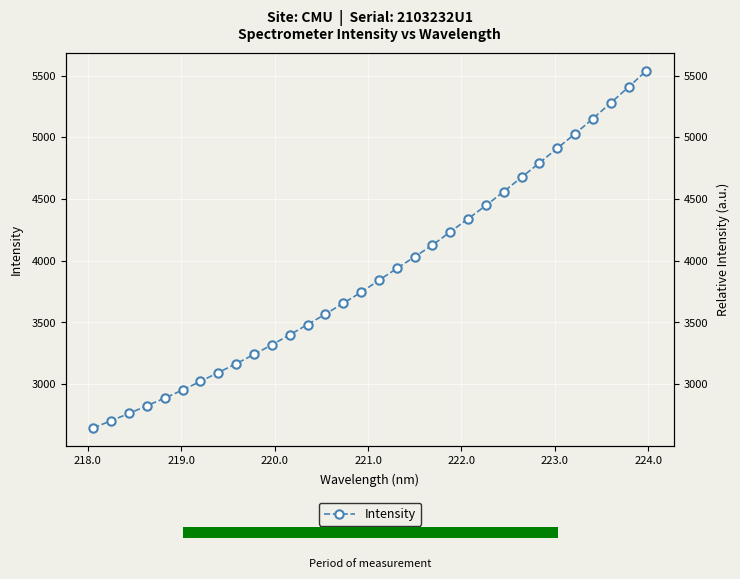

What is the value of the 5th bar from the left?

2887.4